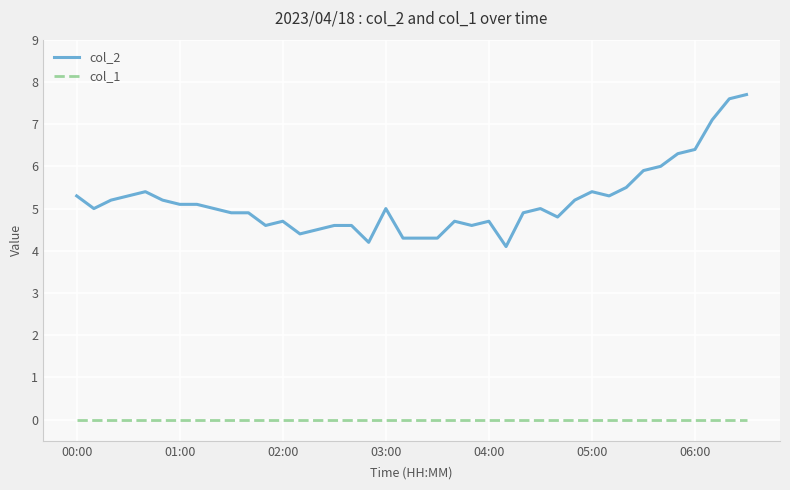

True or false: col_2 and col_1 intersect in this chart.

False